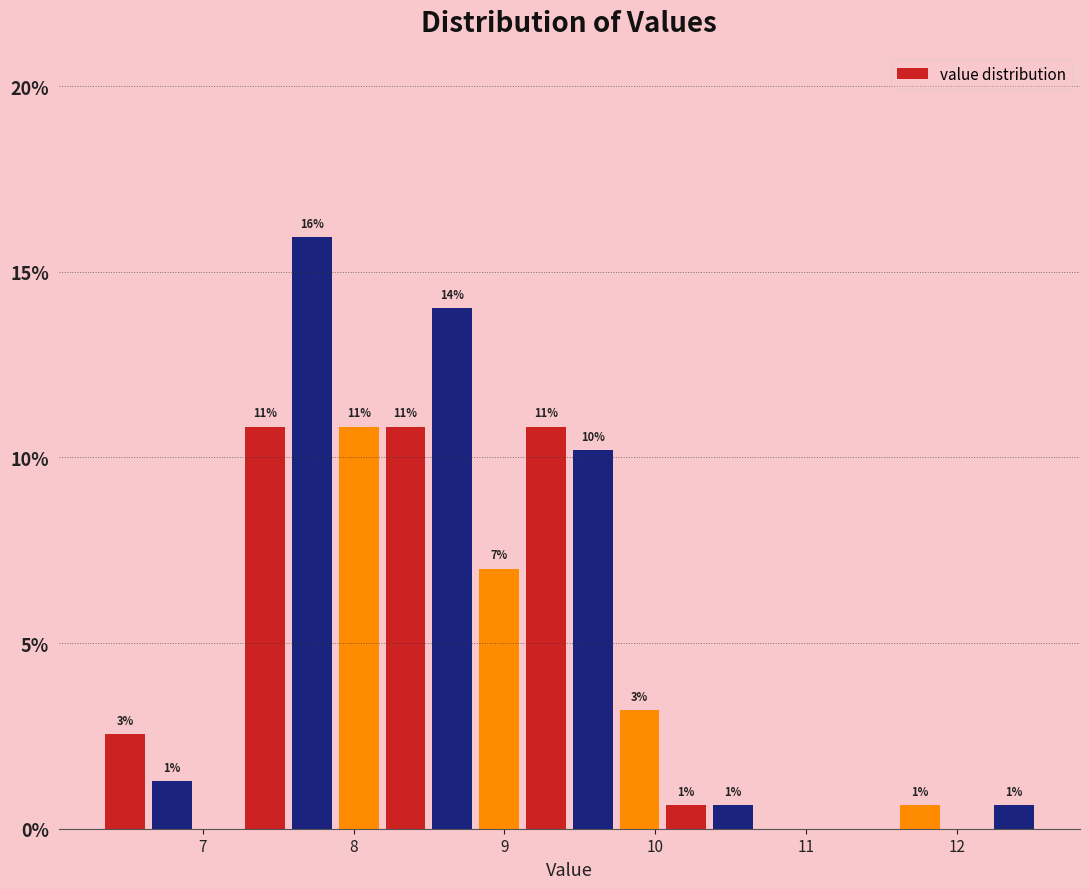

Around what value on the x-axis is the tallest bar? Give the approximate position of its centre, as read against the axis.

7.7